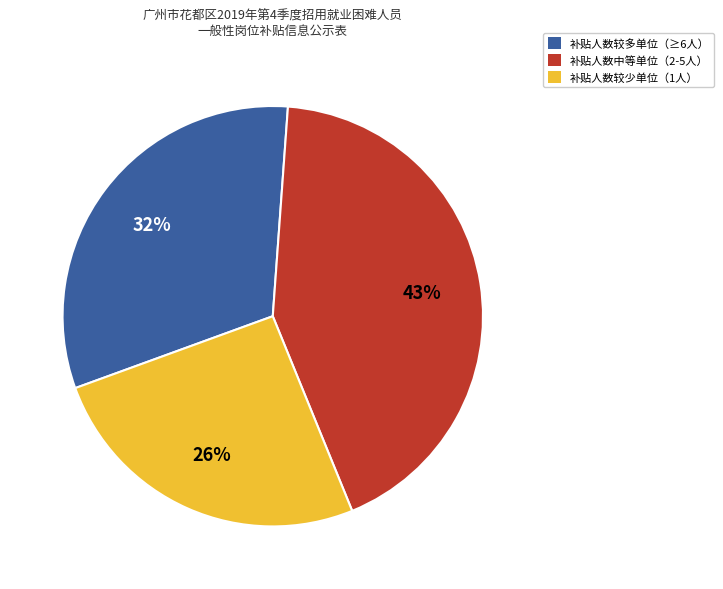

Is there any slice that represents more than half of the pie?

No